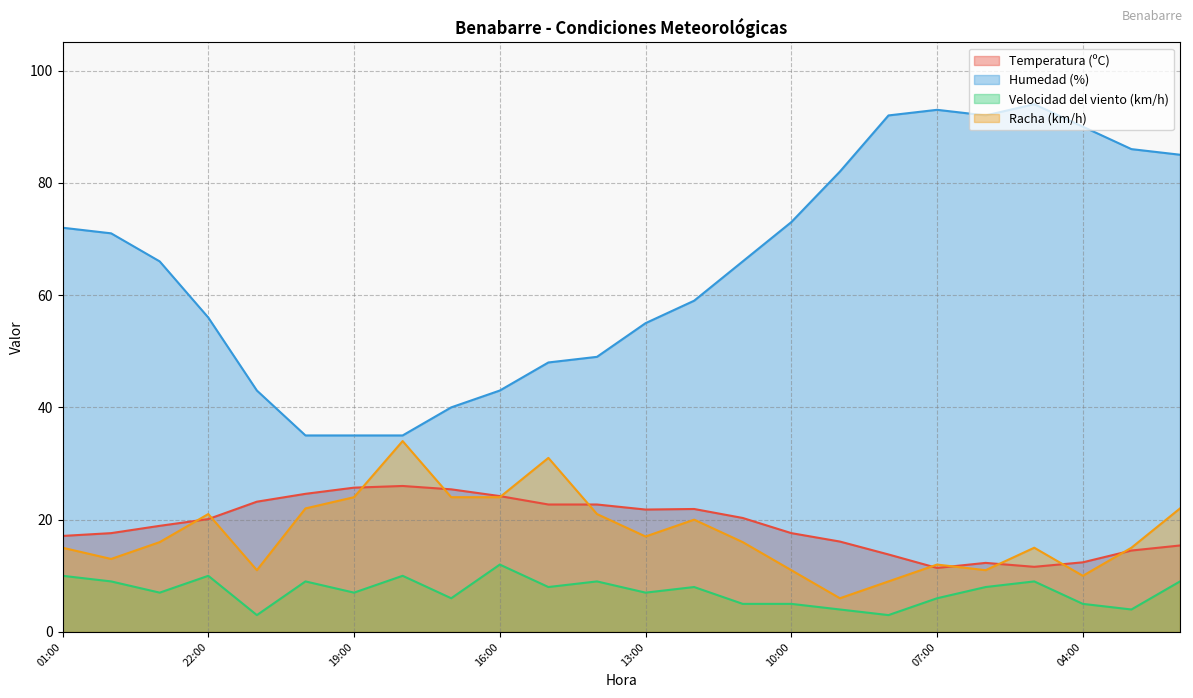

What is the average value of the Temperatura (ºC) series?

19.1